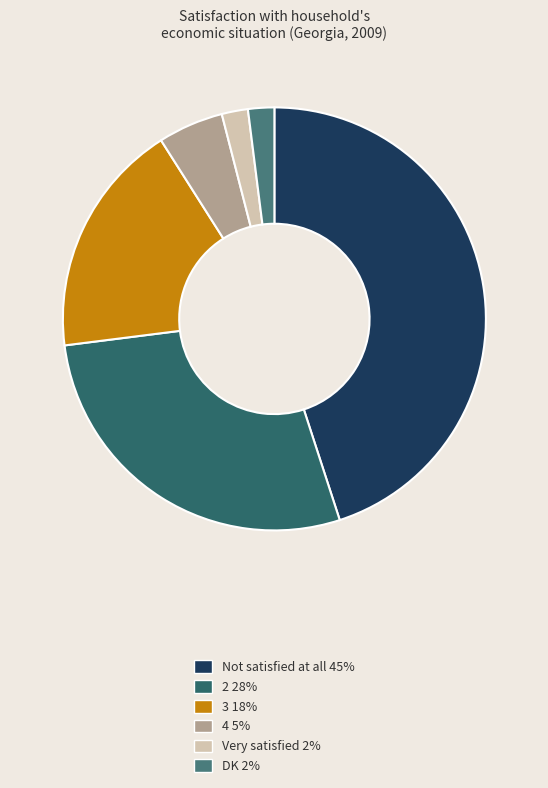

True or false: 4 accounts for 5% of the total.

True